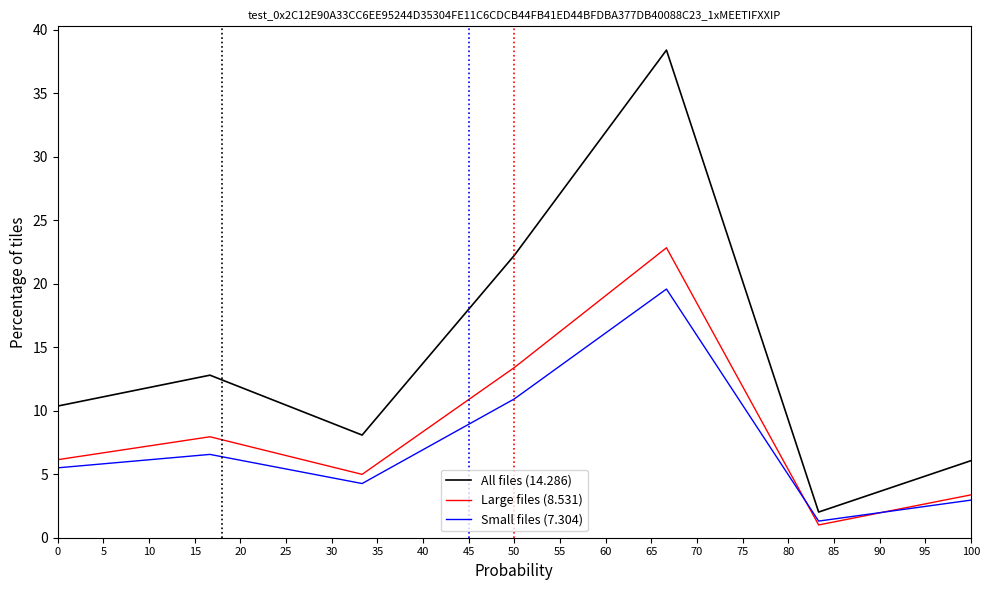

What is the smallest value displayed?

1.0